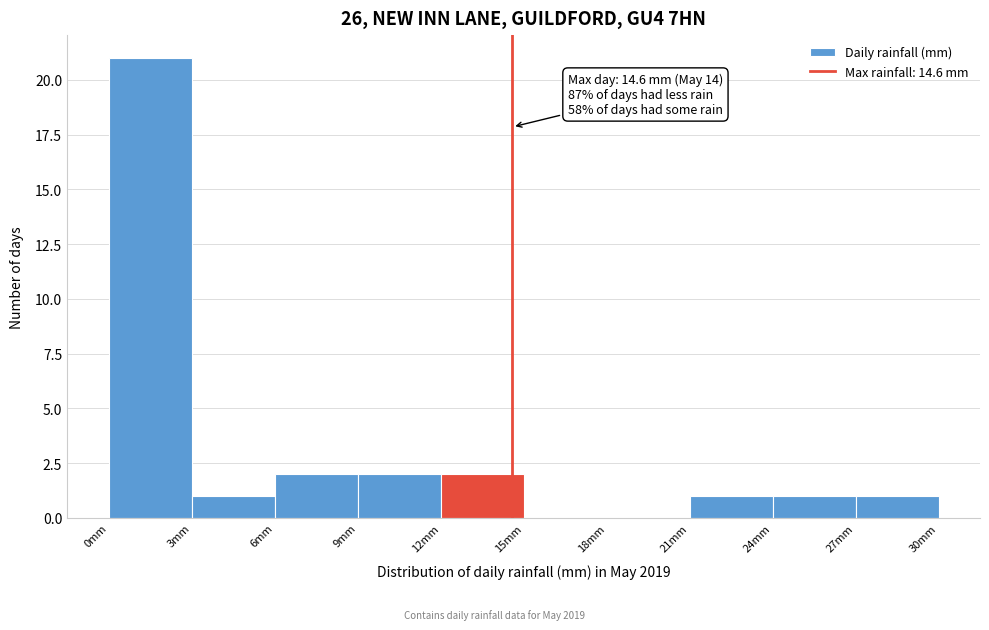

Which range on the x-axis has the tallest bar?

0 to 3